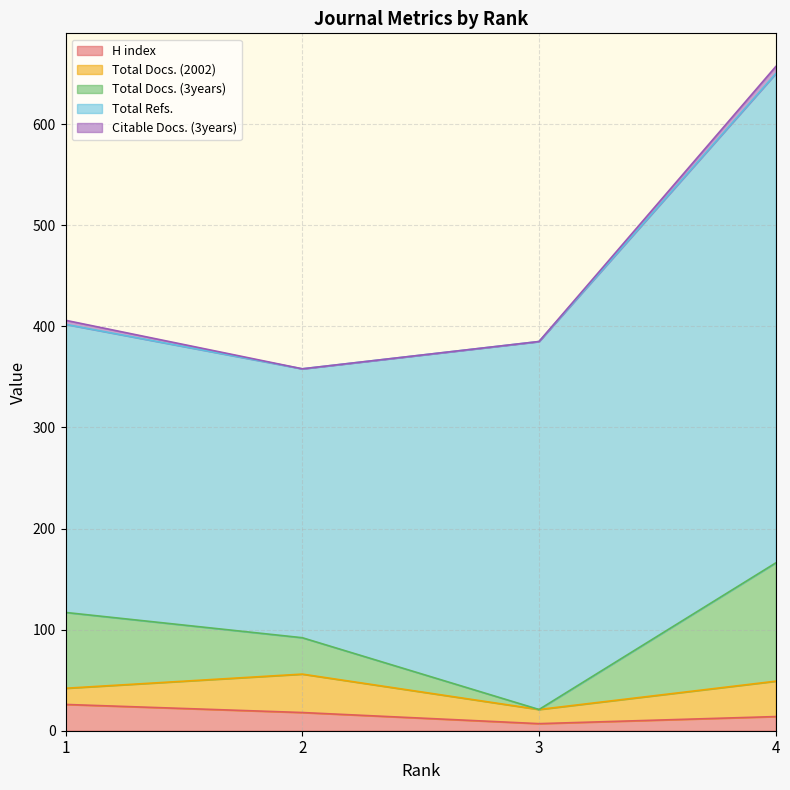

At which label does Total Docs. (3years) first exceed 75?

4